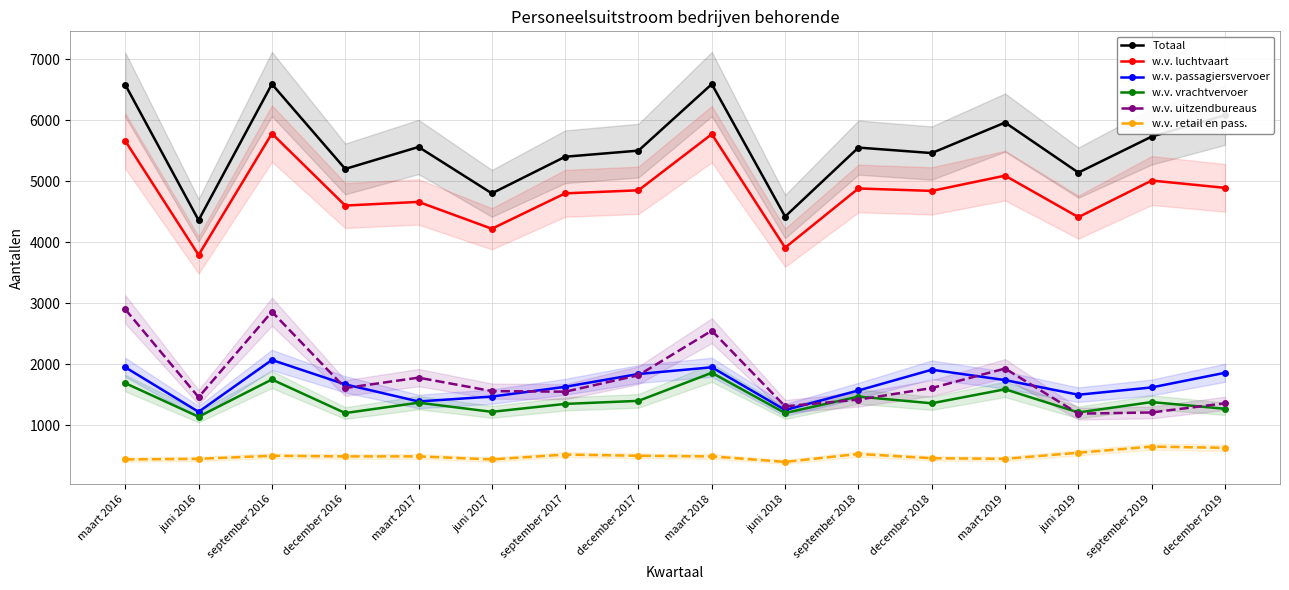

How many interior local valleys does the w.v. vrachtvervoer series have?

6